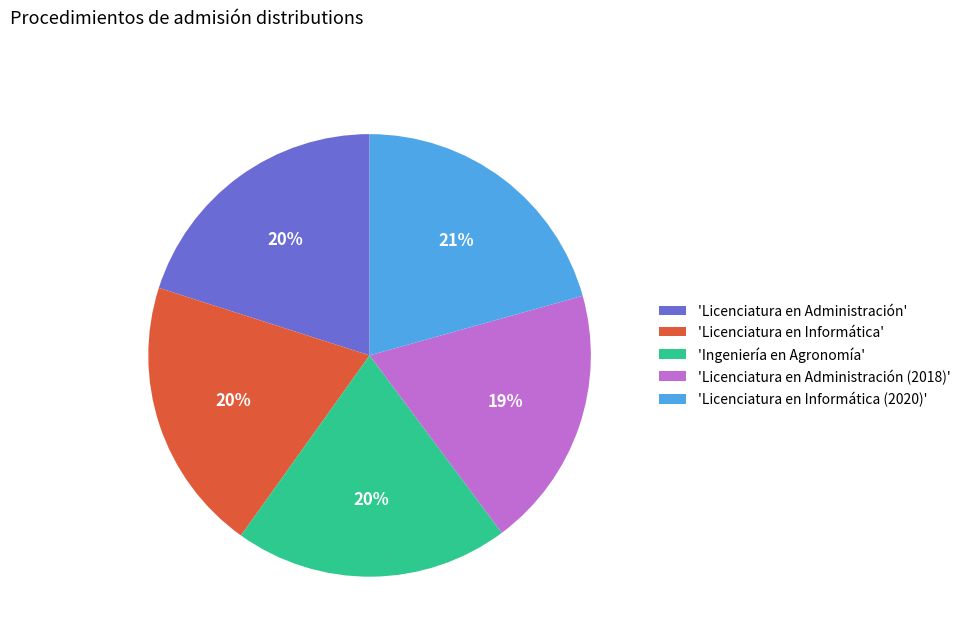

The 'Ingeniería en Agronomía' slice represents 20% of the pie. True or false?

True